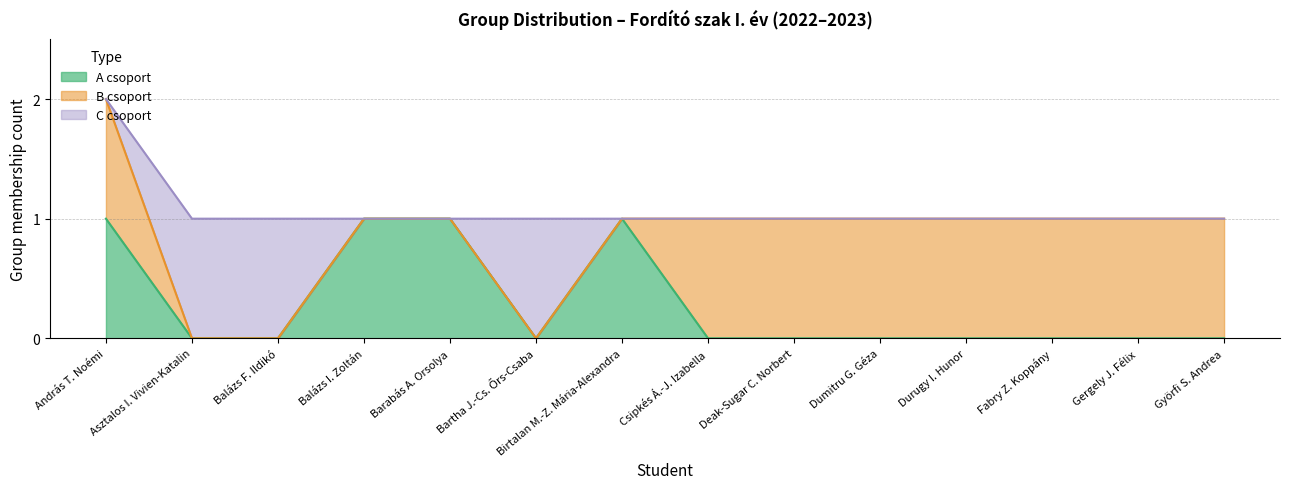

How many values in the A csoport series exceed 0?

4